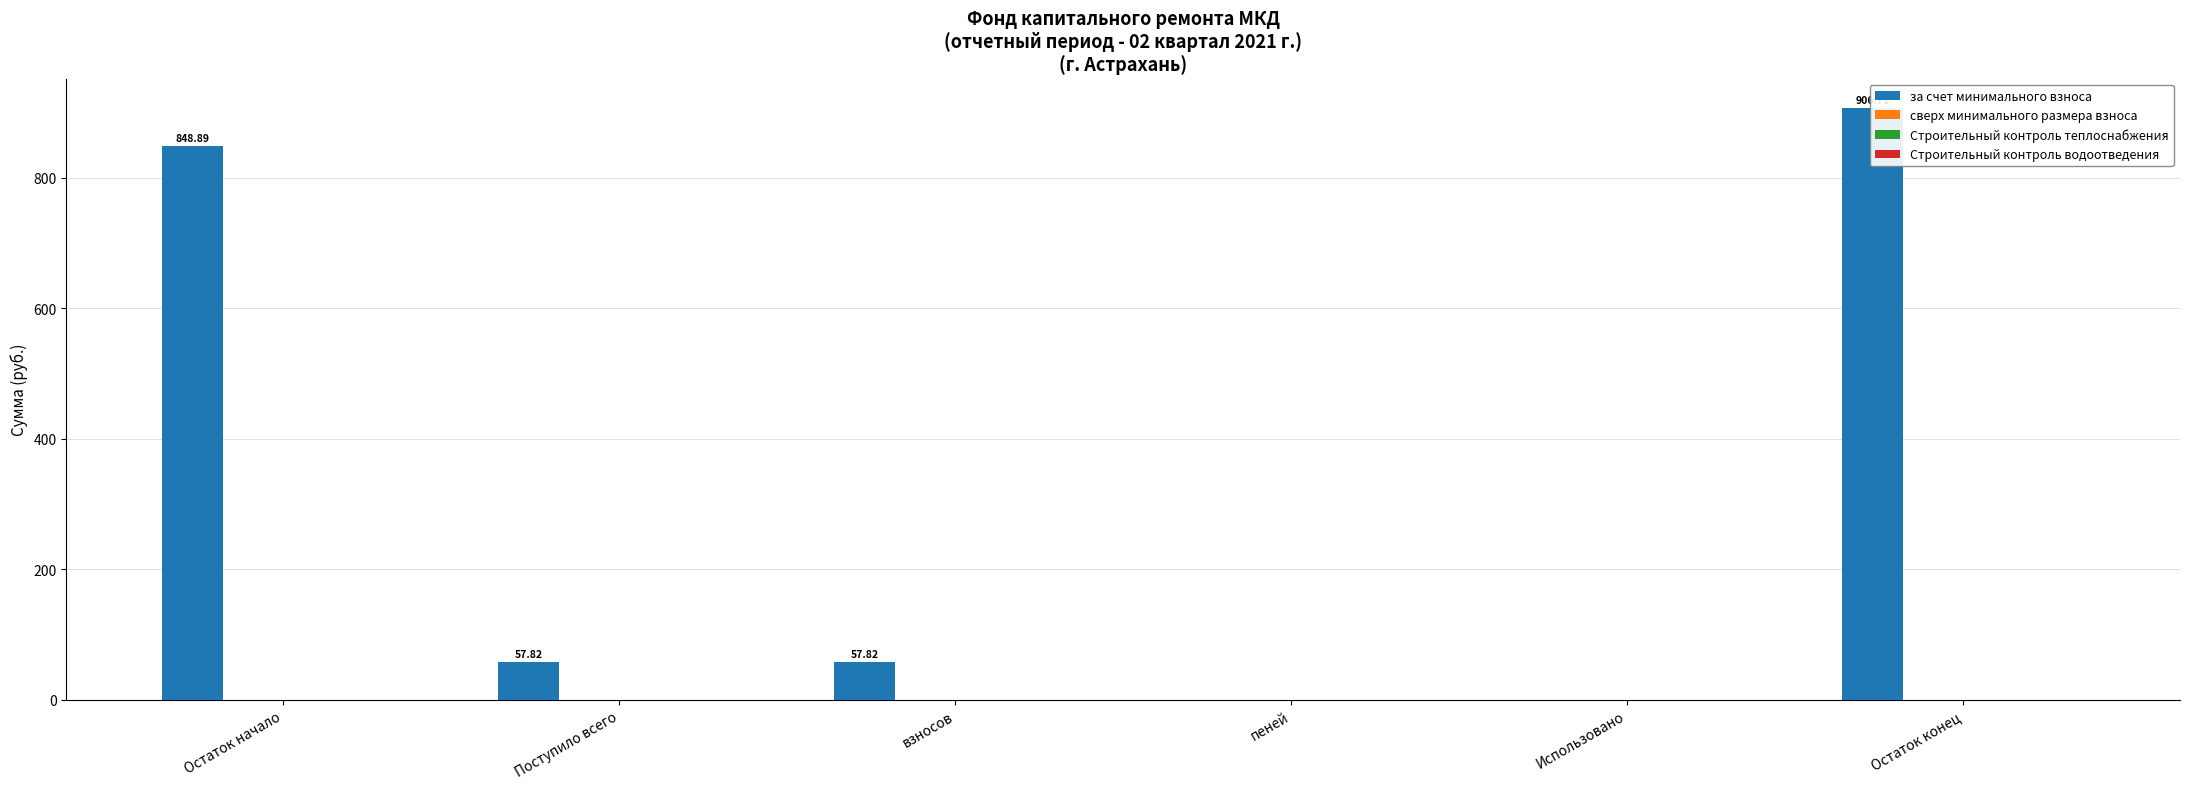

How many data points does each series have?

6